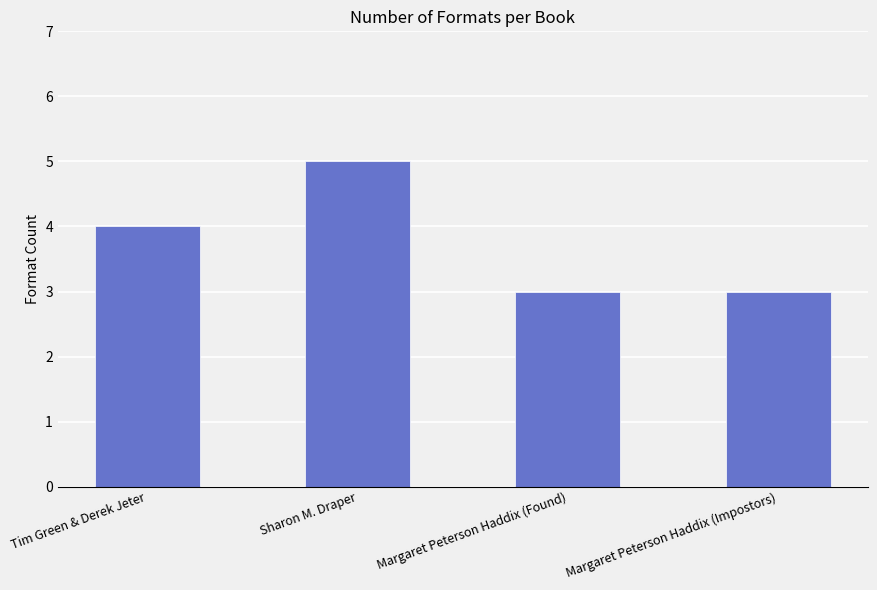

What is the average value?

4